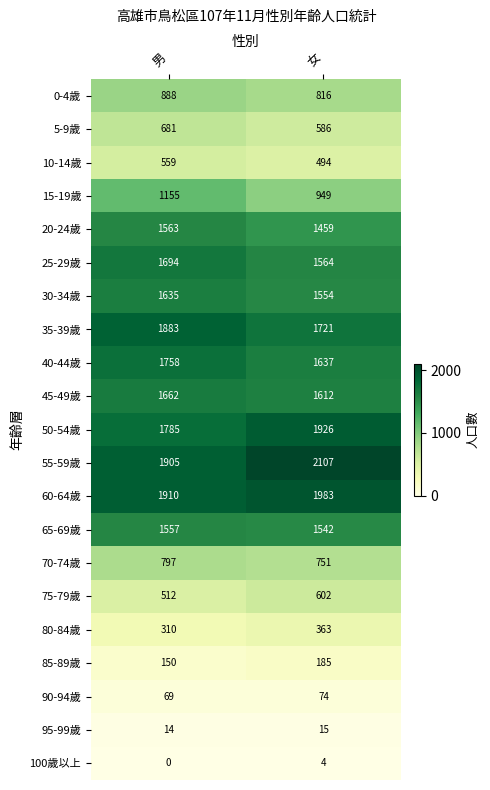

Rank the series by their maximum value, from lowest to highest.

100歲以上, 95-99歲, 90-94歲, 85-89歲, 80-84歲, 10-14歲, 75-79歲, 5-9歲, 70-74歲, 0-4歲, 15-19歲, 65-69歲, 20-24歲, 30-34歲, 45-49歲, 25-29歲, 40-44歲, 35-39歲, 50-54歲, 60-64歲, 55-59歲